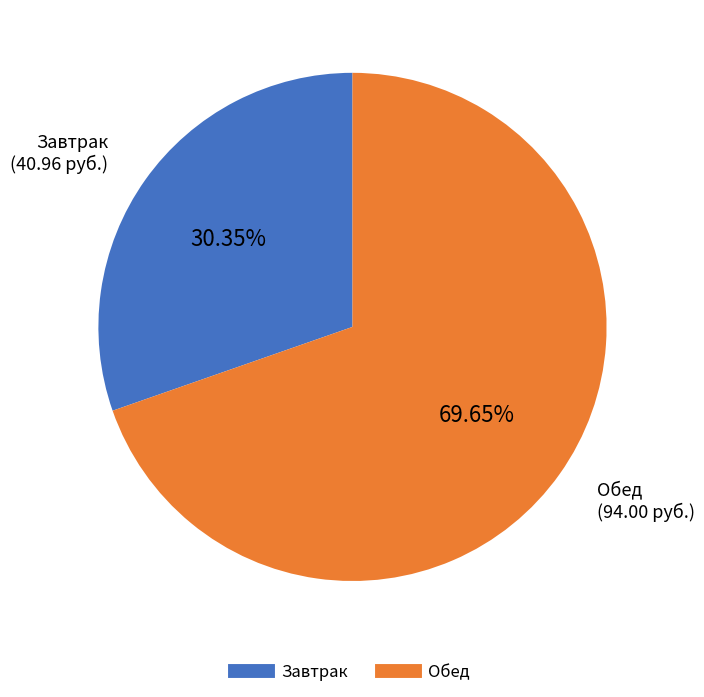

Does any single category account for the majority?

Yes